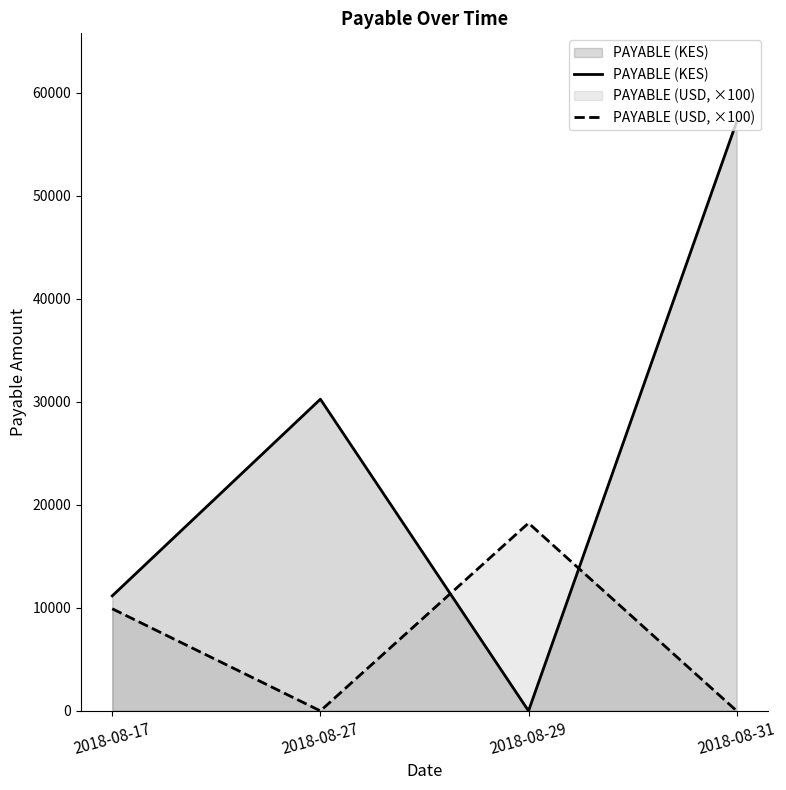

Count the number of categories in the chart.

4